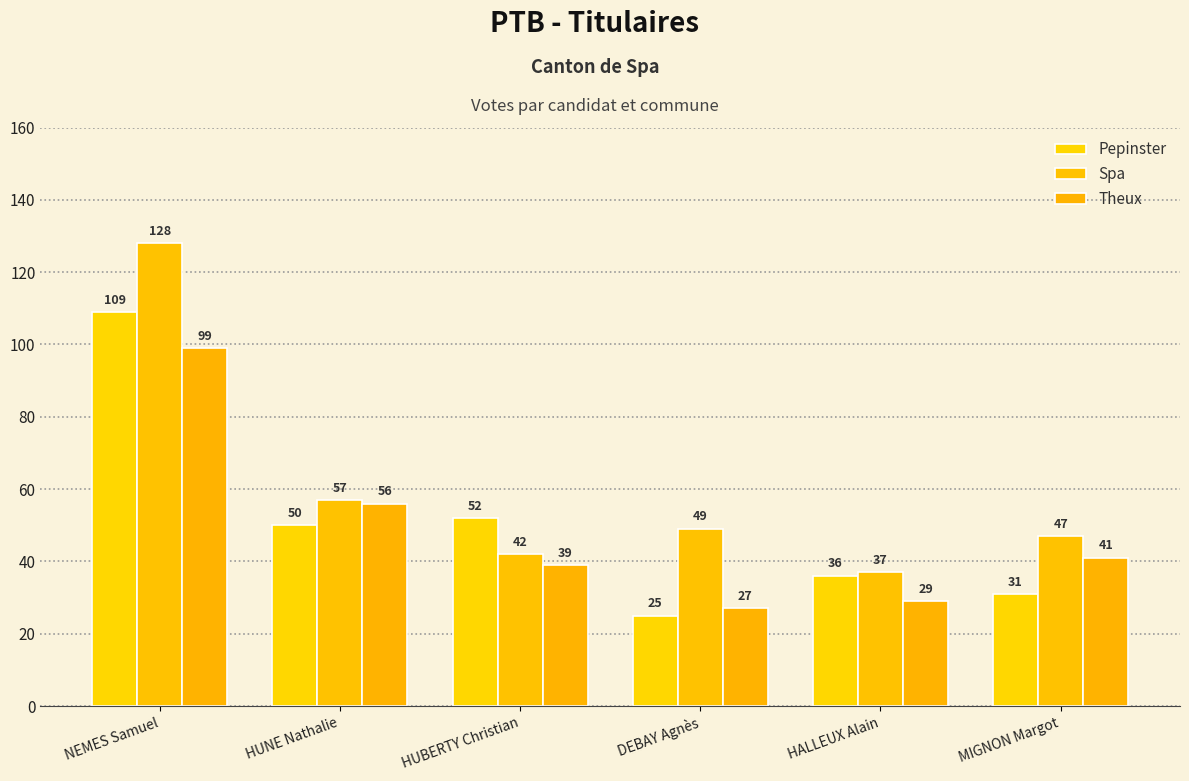

Read the Pepinster value at MIGNON Margot, to the nearest 10.

30